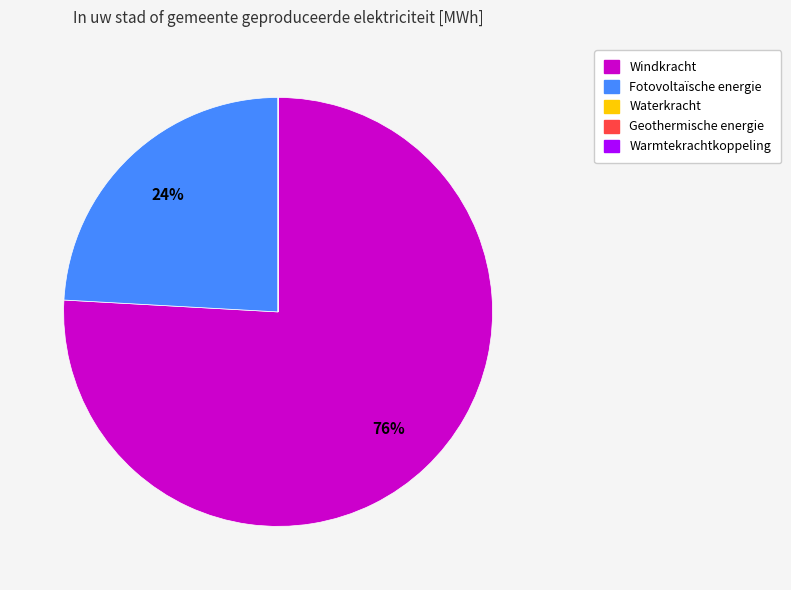

Which slice represents more than half of the pie?

Windkracht